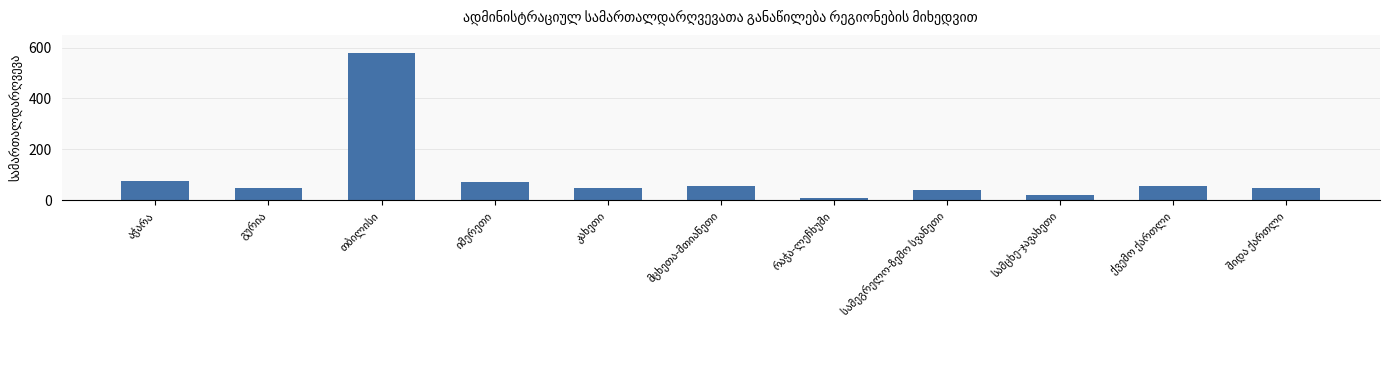

What is the sum of all values?

1046